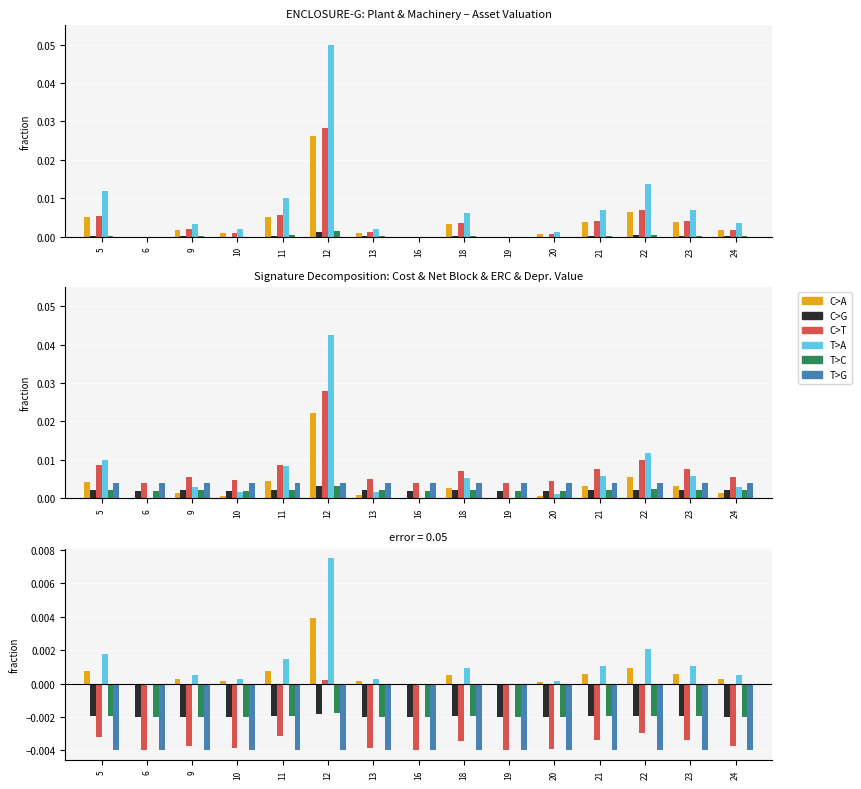

Is it true that T>C equals -0.0 at 9?

False